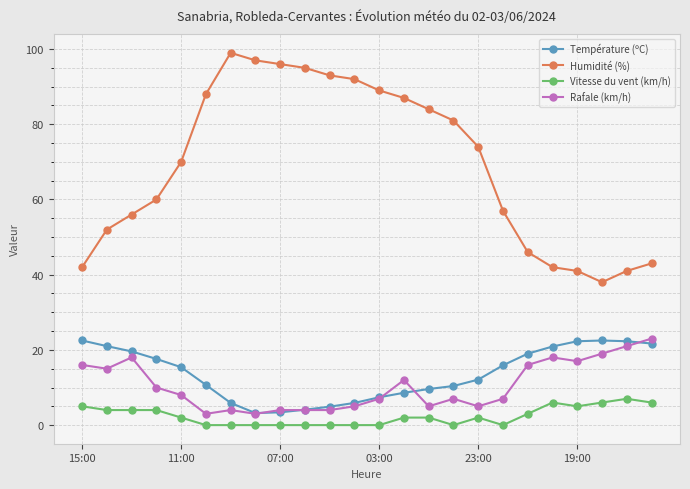

What is the sum of all Rafale (km/h) values?

251.0